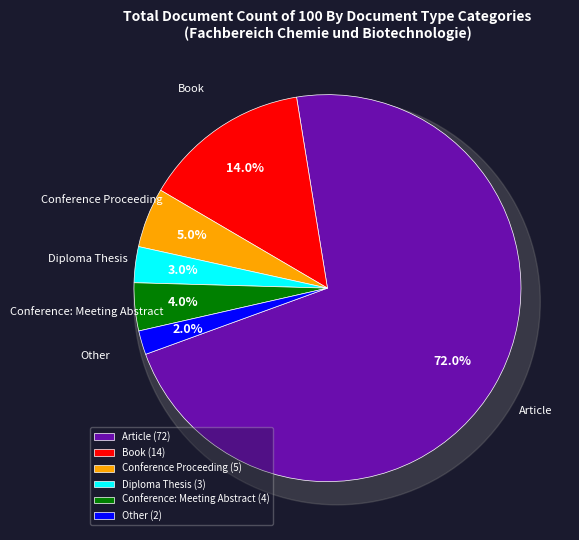

To the nearest percent, what portion does Article represent?

72%